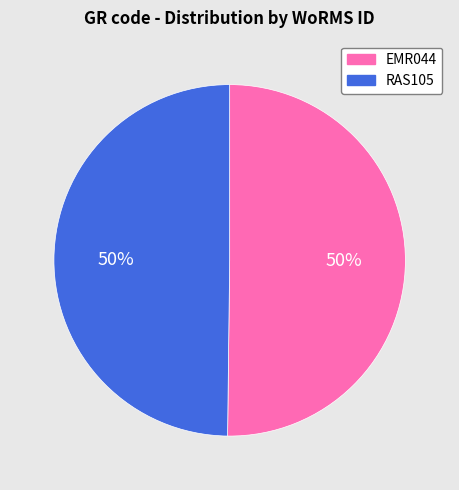

What is the ratio of the value at RAS105 to the value at EMR044?

1.0